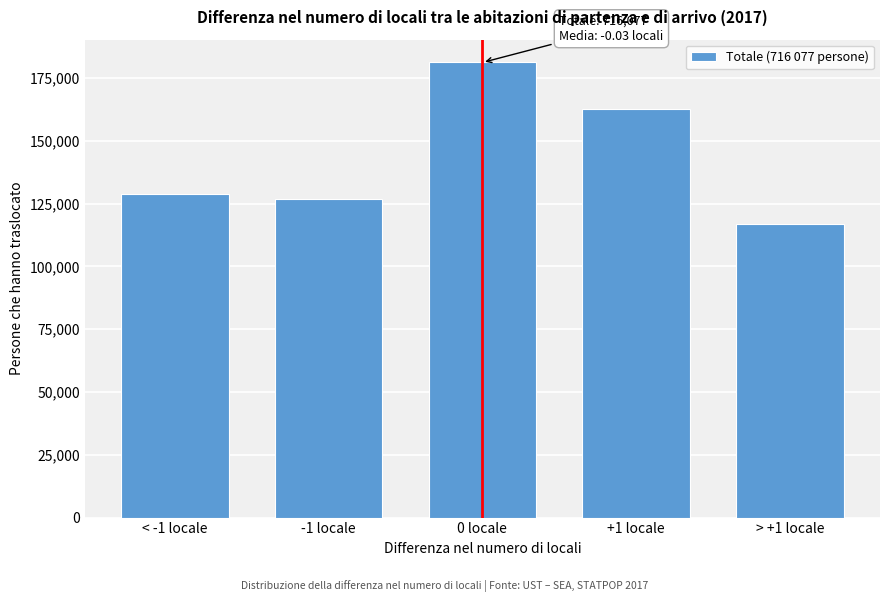

Reading right to left, extract all data points from this chart.

116720.6	162549.5	181167.5	126745.6	128893.9